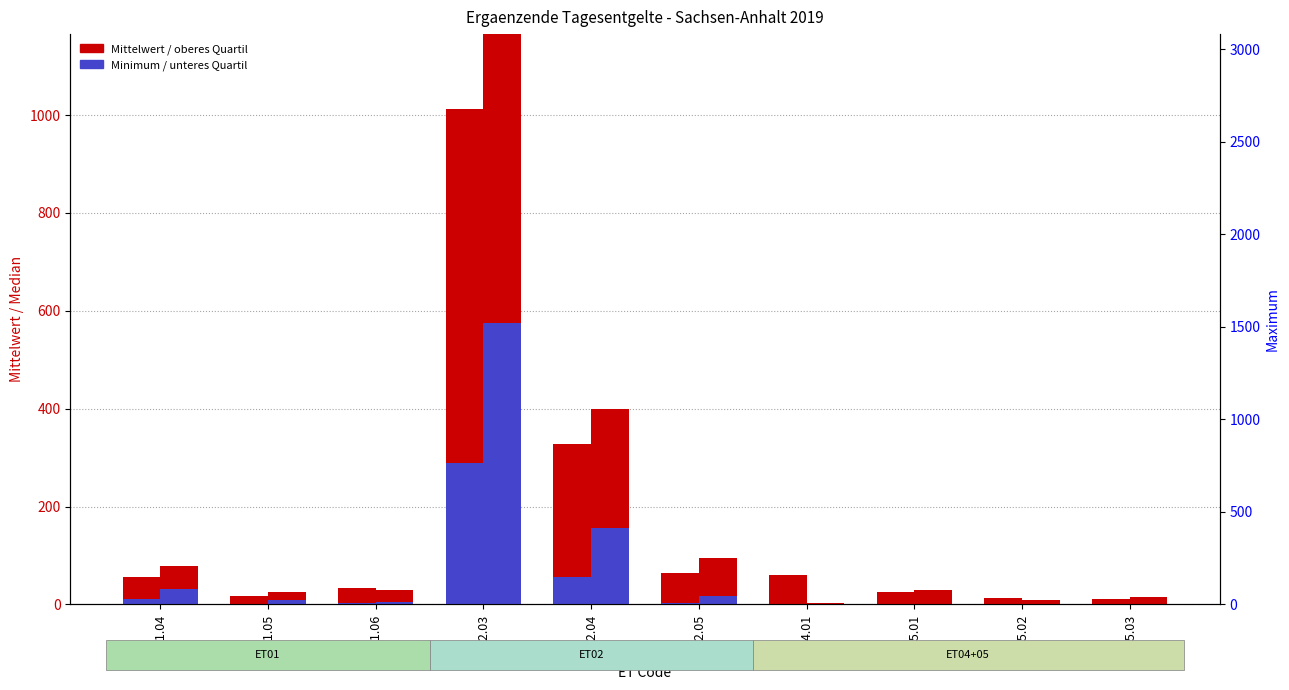

What is the label of the 7th bar from the left?

ET04.01